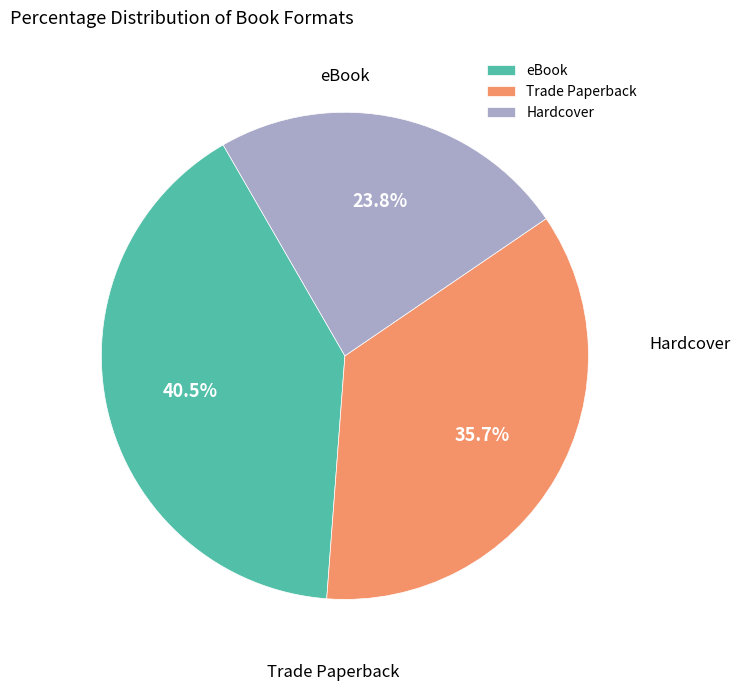

What percentage is the eBook slice, to the nearest percent?

40%